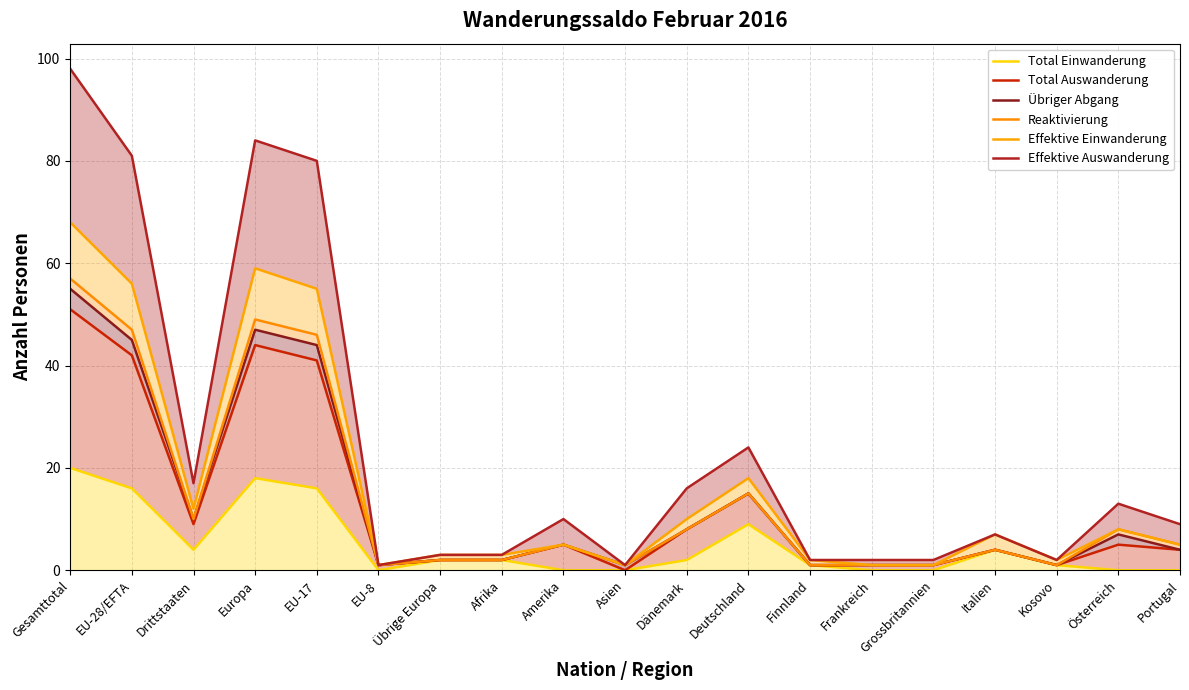

The Reaktivierung series shows 15 at Drittstaaten. True or false?

False